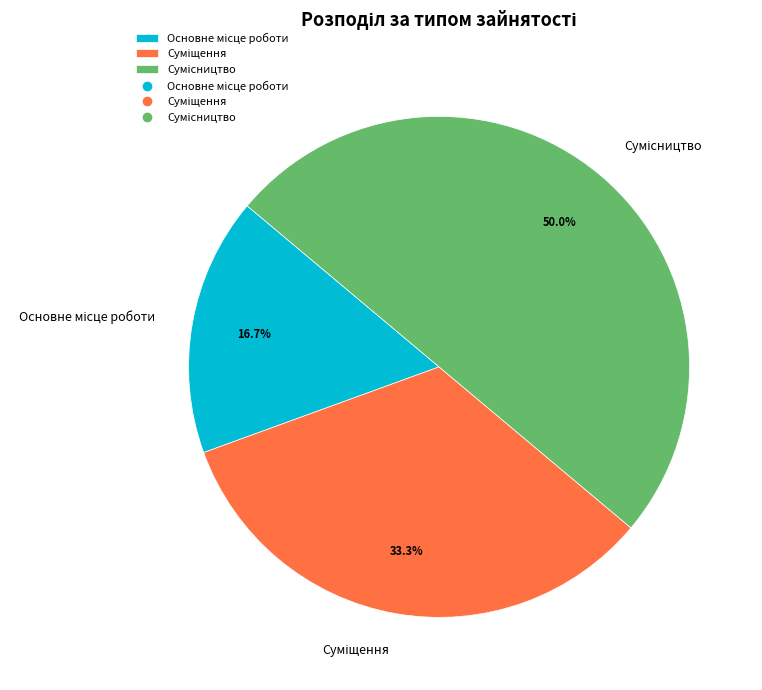

Count the number of slices in the pie.

3